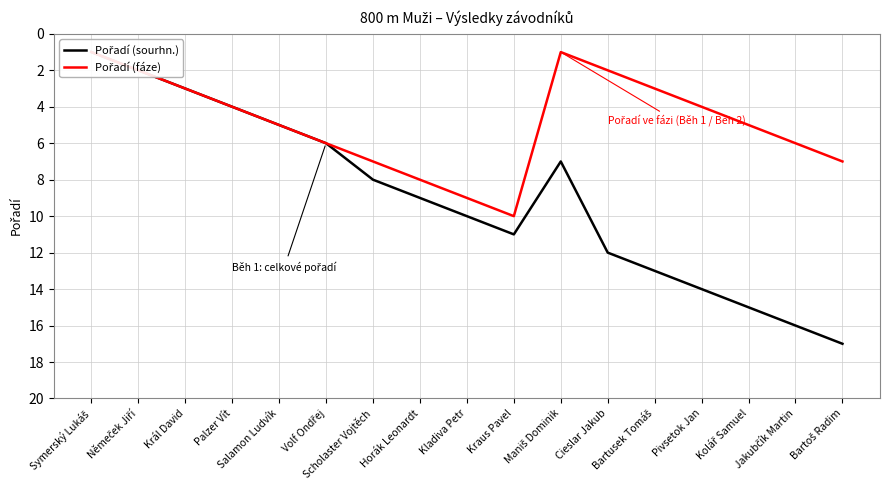

What is the approximate value of Pořadí (fáze) at Maniš Dominik?

1